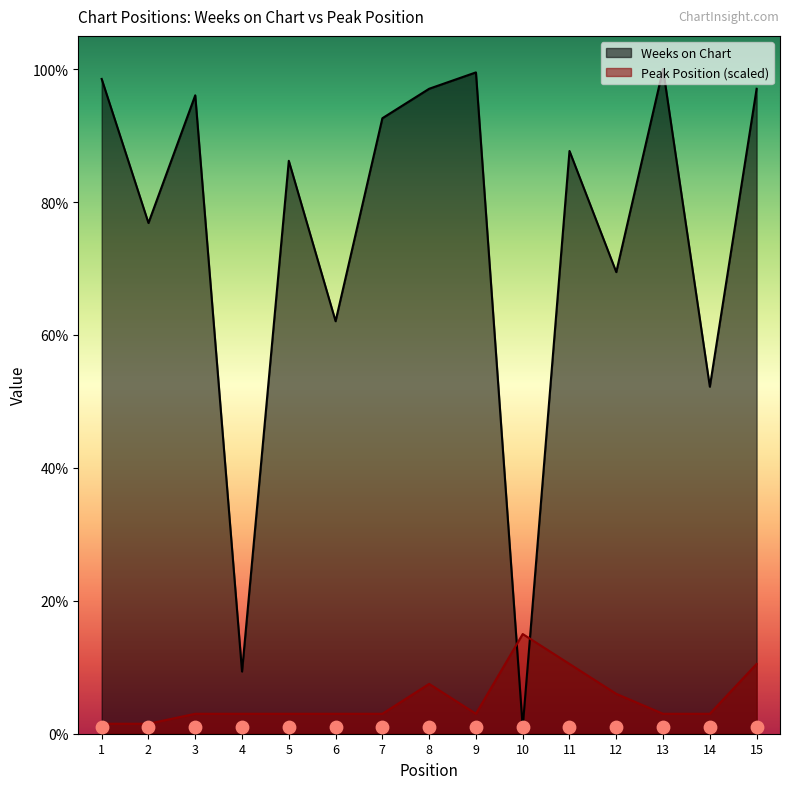

Is the value of Weeks on Chart at 14 greater than the value of Peak Position at 8?

Yes